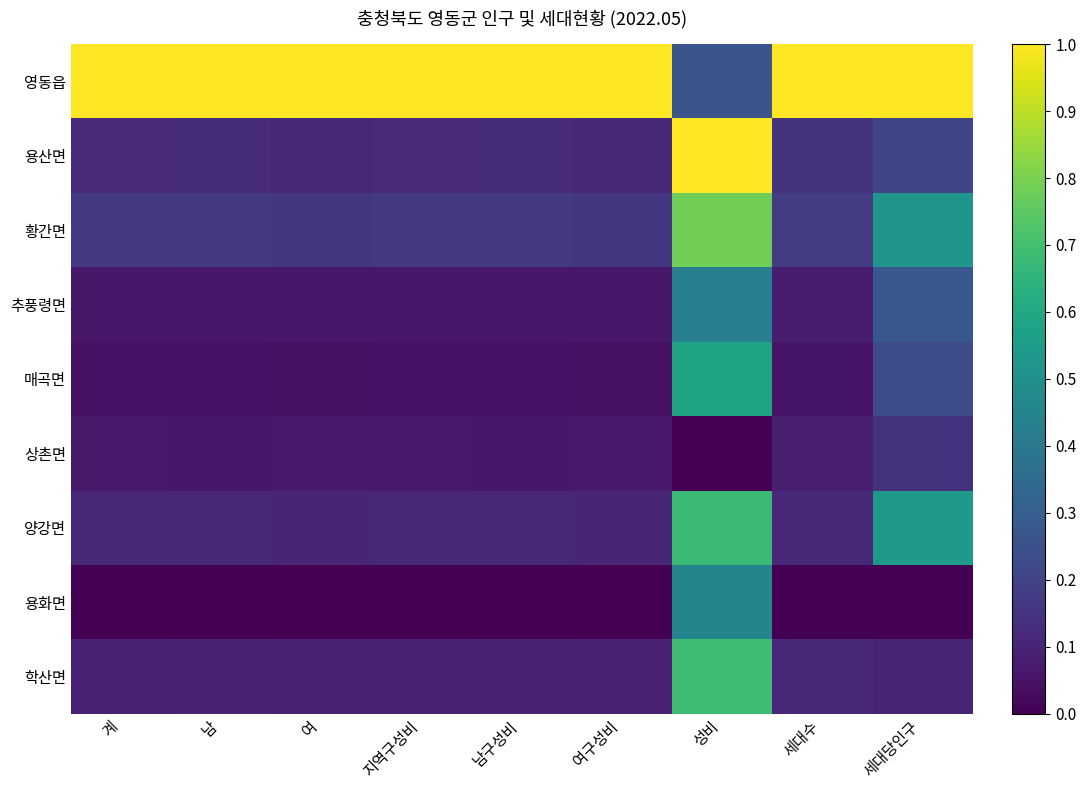

Reading left to right, extract all data points from this chart.

영동읍: 계=1.0	남=1.0	여=1.0	지역구성비=1.0	남구성비=1.0	여구성비=1.0	성비=0.3	세대수=1.0	세대당인구=1.0
용산면: 계=0.1	남=0.1	여=0.1	지역구성비=0.1	남구성비=0.1	여구성비=0.1	성비=1.0	세대수=0.1	세대당인구=0.2
황간면: 계=0.2	남=0.2	여=0.2	지역구성비=0.2	남구성비=0.2	여구성비=0.2	성비=0.8	세대수=0.2	세대당인구=0.5
추풍령면: 계=0.1	남=0.1	여=0.1	지역구성비=0.1	남구성비=0.1	여구성비=0.1	성비=0.4	세대수=0.1	세대당인구=0.3
매곡면: 계=0.0	남=0.0	여=0.0	지역구성비=0.0	남구성비=0.0	여구성비=0.0	성비=0.6	세대수=0.1	세대당인구=0.2
상촌면: 계=0.1	남=0.1	여=0.1	지역구성비=0.1	남구성비=0.1	여구성비=0.1	성비=0.0	세대수=0.1	세대당인구=0.1
양강면: 계=0.1	남=0.1	여=0.1	지역구성비=0.1	남구성비=0.1	여구성비=0.1	성비=0.7	세대수=0.1	세대당인구=0.5
용화면: 계=0.0	남=0.0	여=0.0	지역구성비=0.0	남구성비=0.0	여구성비=0.0	성비=0.5	세대수=0.0	세대당인구=0.0
학산면: 계=0.1	남=0.1	여=0.1	지역구성비=0.1	남구성비=0.1	여구성비=0.1	성비=0.7	세대수=0.1	세대당인구=0.1